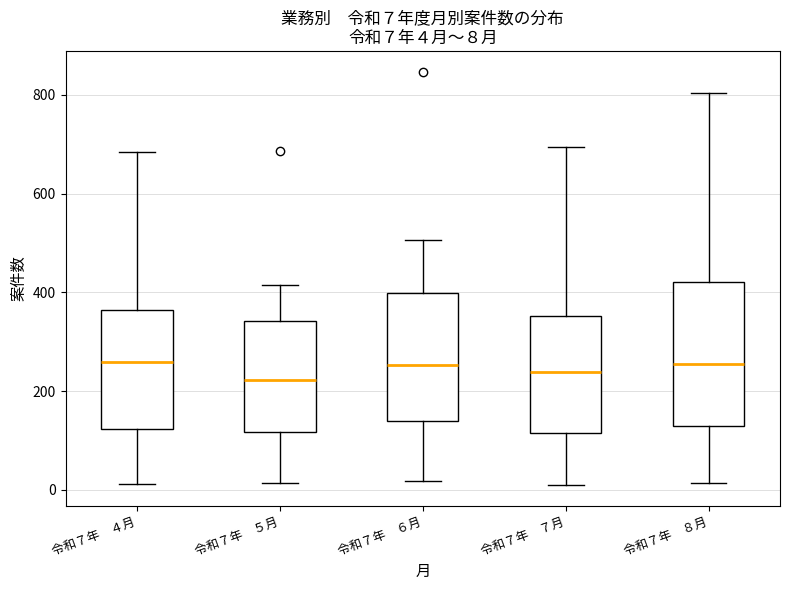

Which box is the tallest, from its lower edge to its upper edge?

令和７年 ８月